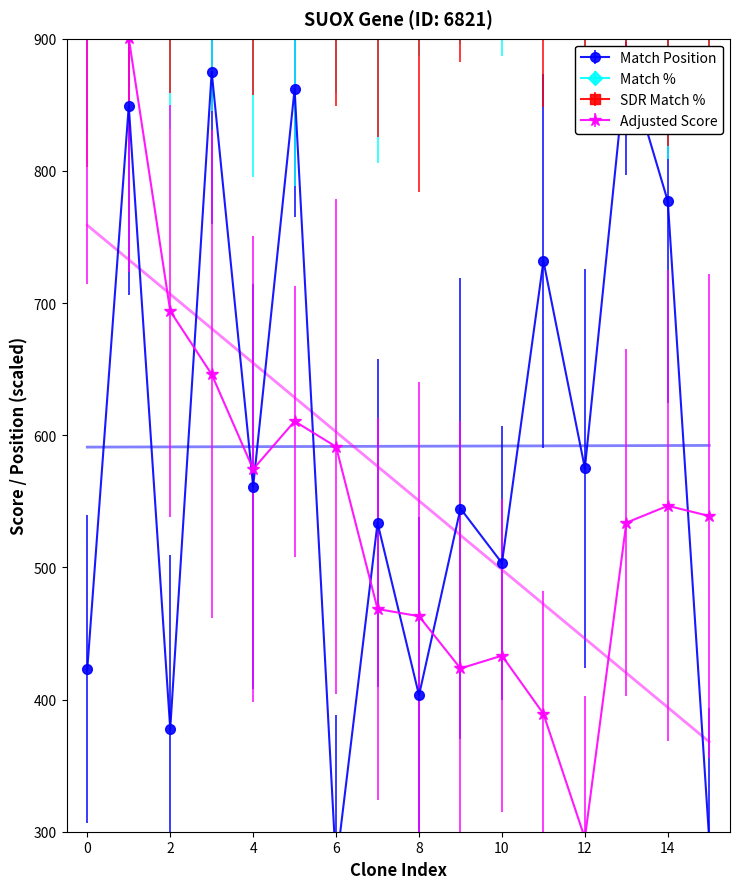

What is the difference between the maximum and minimum values in the Adjusted Score series?

611.1